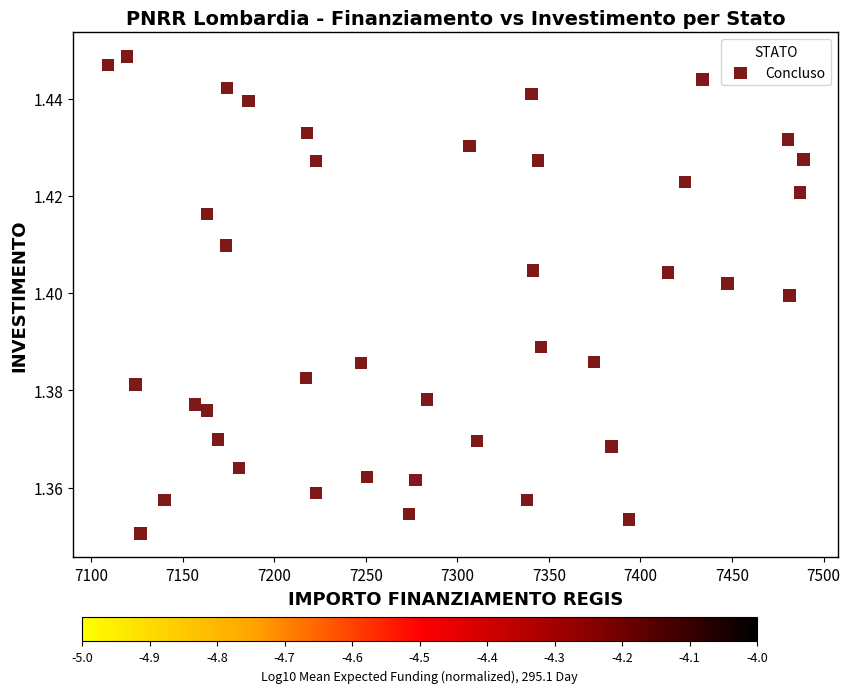

What is the range of X values (max minus min)?

379.7